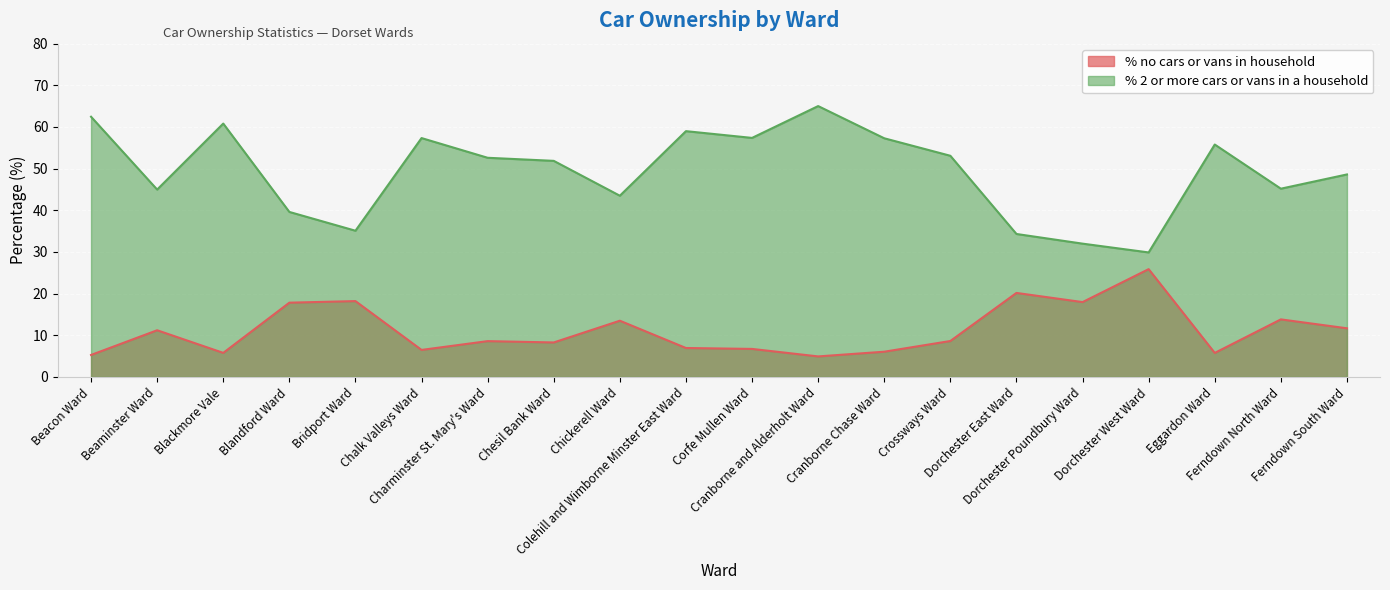

Reading right to left, transcribe all the data shown in this chart.

% no cars or vans in household: Ferndown South Ward=11.7	Ferndown North Ward=13.8	Eggardon Ward=5.8	Dorchester West Ward=25.9	Dorchester Poundbury Ward=18.0	Dorchester East Ward=20.2	Crossways Ward=8.6	Cranborne Chase Ward=6.1	Cranborne and Alderholt Ward=4.9	Corfe Mullen Ward=6.7	Colehill and Wimborne Minster East Ward=7.0	Chickerell Ward=13.5	Chesil Bank Ward=8.3	Charminster St. Mary's Ward=8.6	Chalk Valleys Ward=6.5	Bridport Ward=18.2	Blandford Ward=17.8	Blackmore Vale=5.8	Beaminster Ward=11.2	Beacon Ward=5.3
% 2 or more cars or vans in a household: Ferndown South Ward=48.6	Ferndown North Ward=45.2	Eggardon Ward=55.8	Dorchester West Ward=29.9	Dorchester Poundbury Ward=32.0	Dorchester East Ward=34.3	Crossways Ward=53.1	Cranborne Chase Ward=57.3	Cranborne and Alderholt Ward=65.0	Corfe Mullen Ward=57.4	Colehill and Wimborne Minster East Ward=59.0	Chickerell Ward=43.5	Chesil Bank Ward=51.9	Charminster St. Mary's Ward=52.6	Chalk Valleys Ward=57.3	Bridport Ward=35.1	Blandford Ward=39.6	Blackmore Vale=60.8	Beaminster Ward=45.0	Beacon Ward=62.5